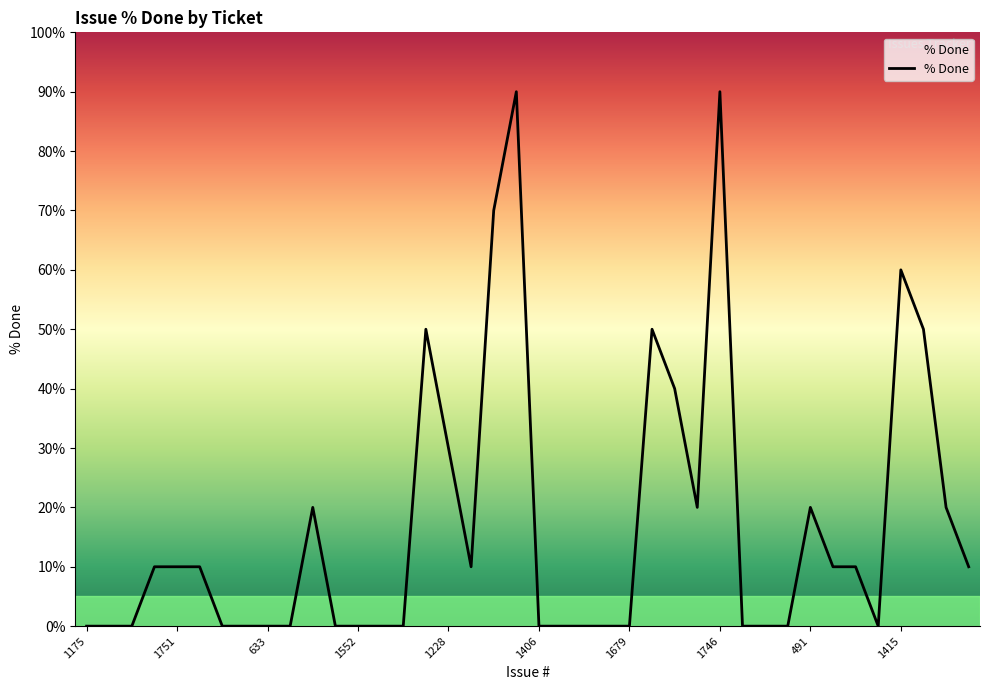

What is the sum of all values?

680